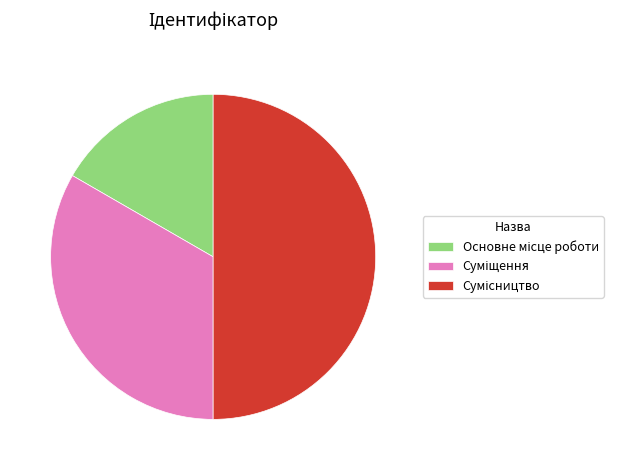

True or false: Суміщення accounts for 47% of the total.

False